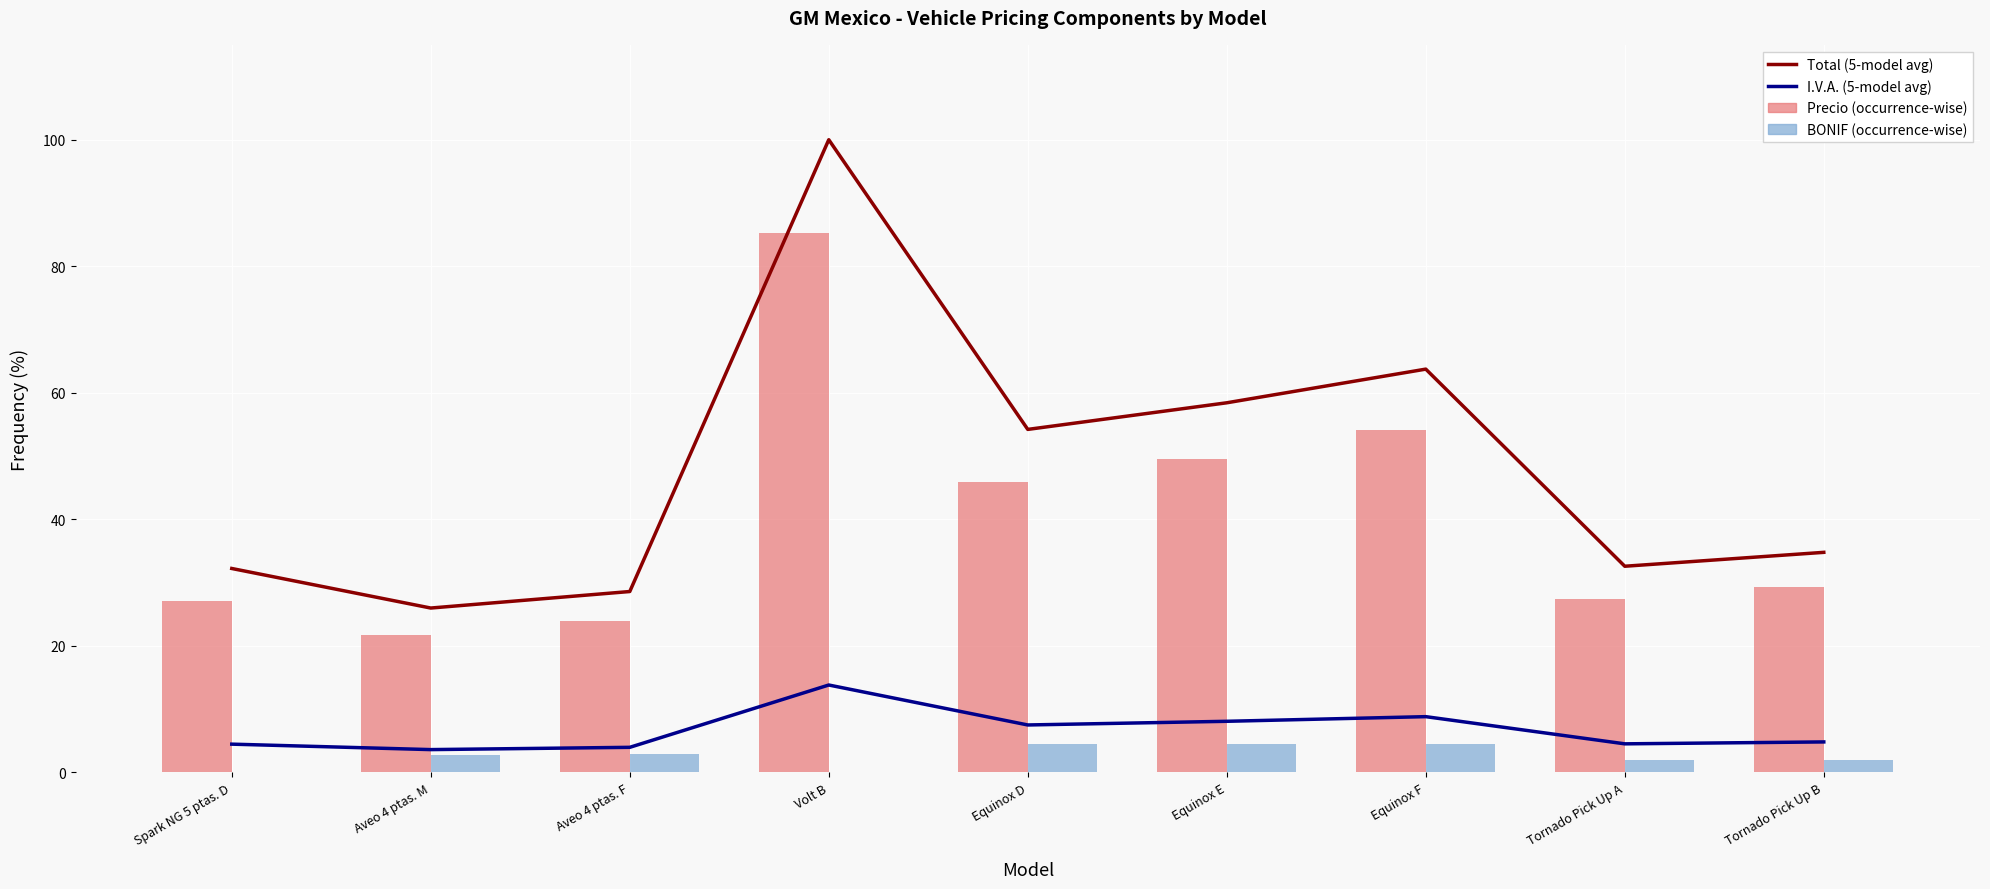

What is the spread (max minus min) of values at Tornado Pick Up A?

30.7